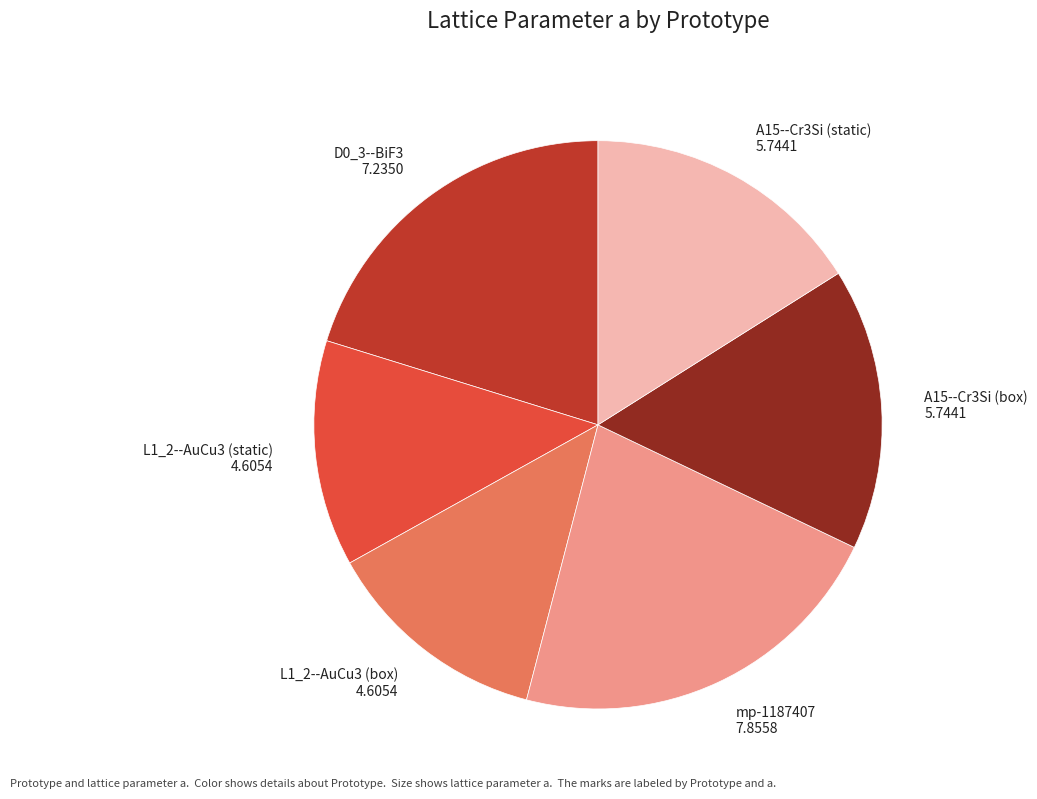

Is there a majority slice in this chart?

No